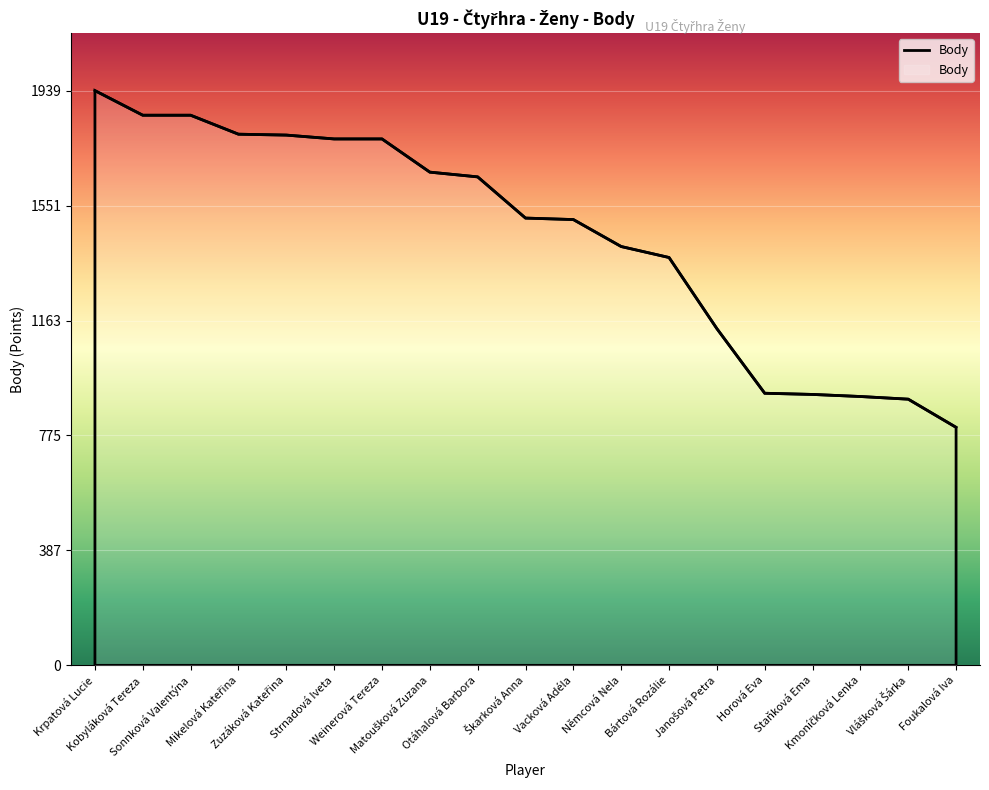

What is the minimum value shown in the chart?

803